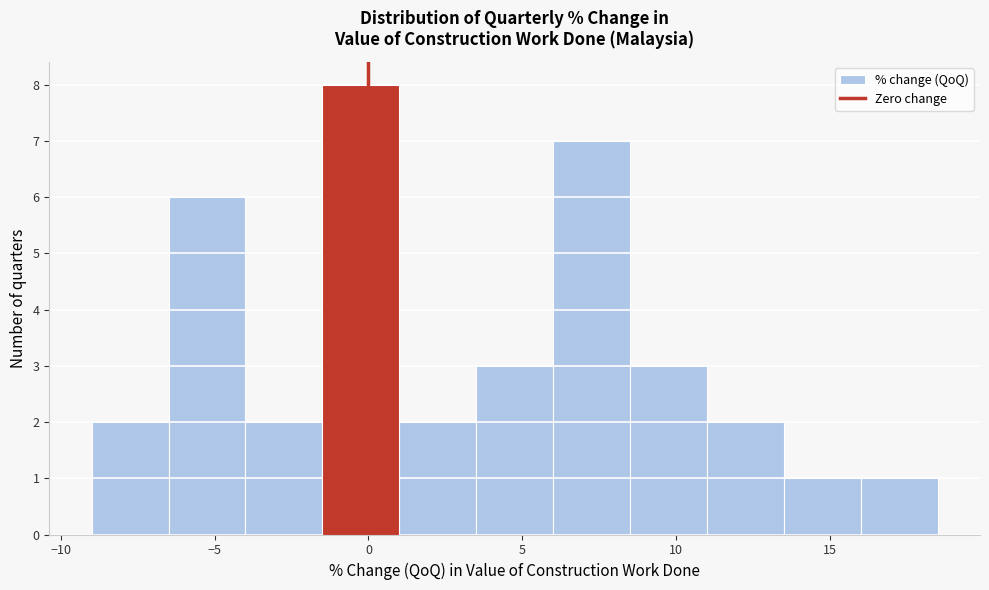

What is the height of the bar covering 13.5 to 16.0 on the x-axis? The values are not printed on the chart, so give them approximately, as read against the axis.

1